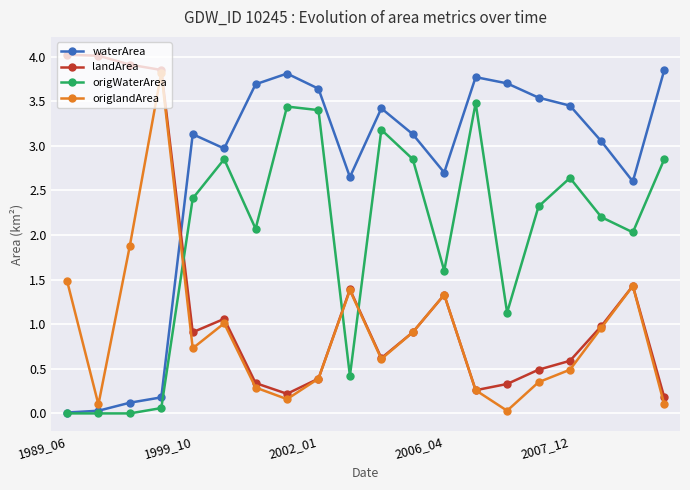

True or false: origWaterArea has more than 2 points higher than both neighbors.

True